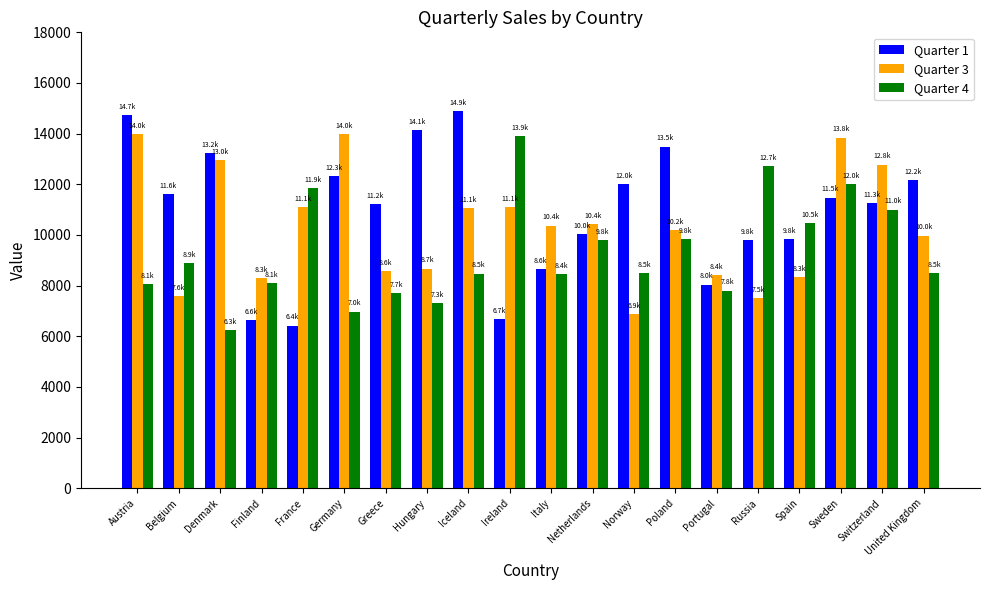

Rank the series at France from lowest to highest value.

Quarter 1, Quarter 3, Quarter 4